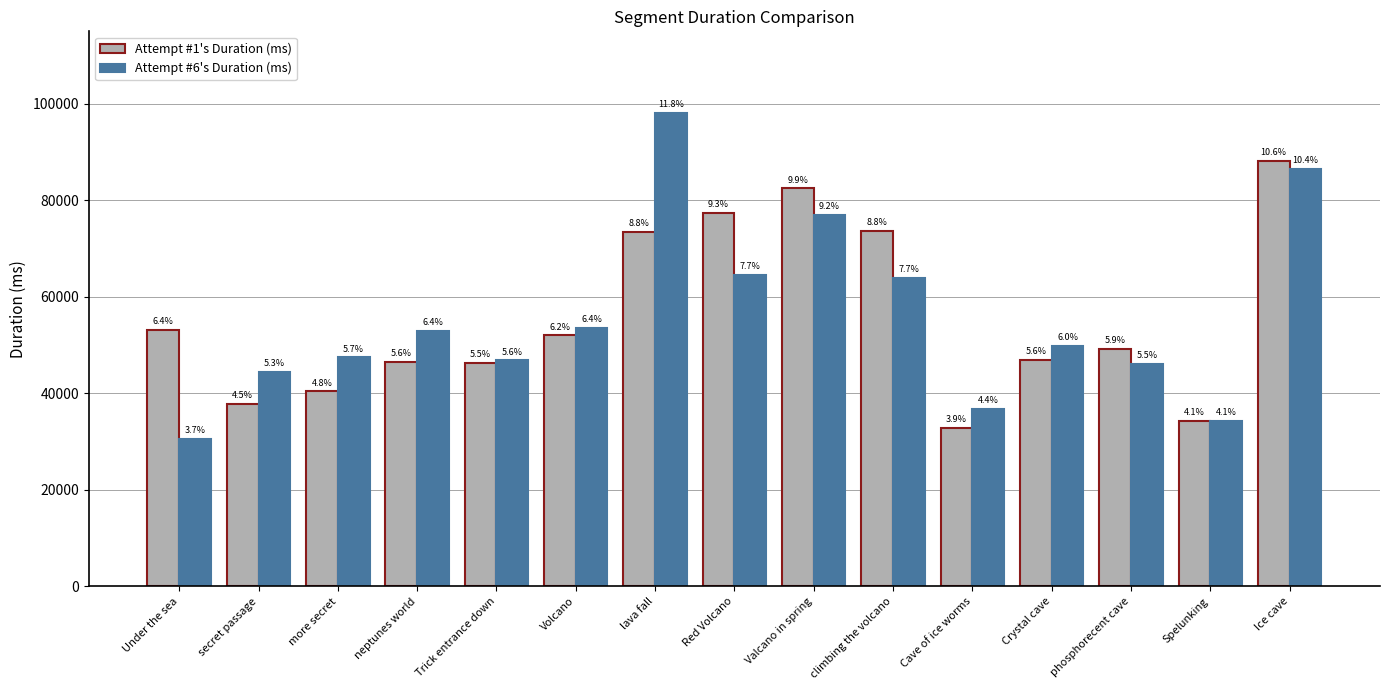

Between Under the sea and Spelunking, which is larger?

Under the sea